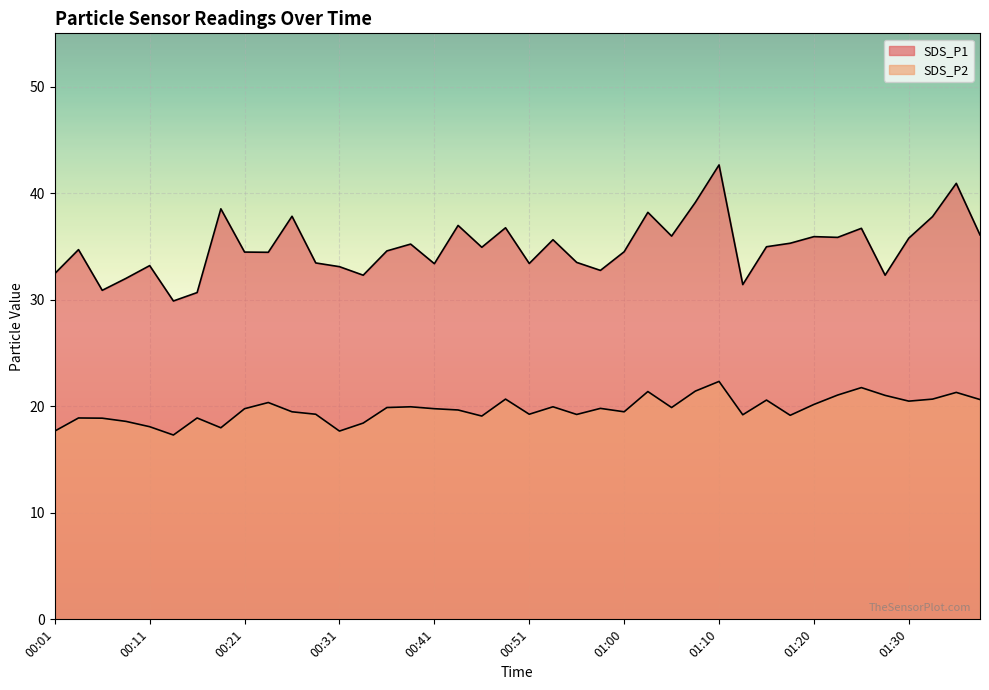

What is the average value of the SDS_P1 series?

35.0